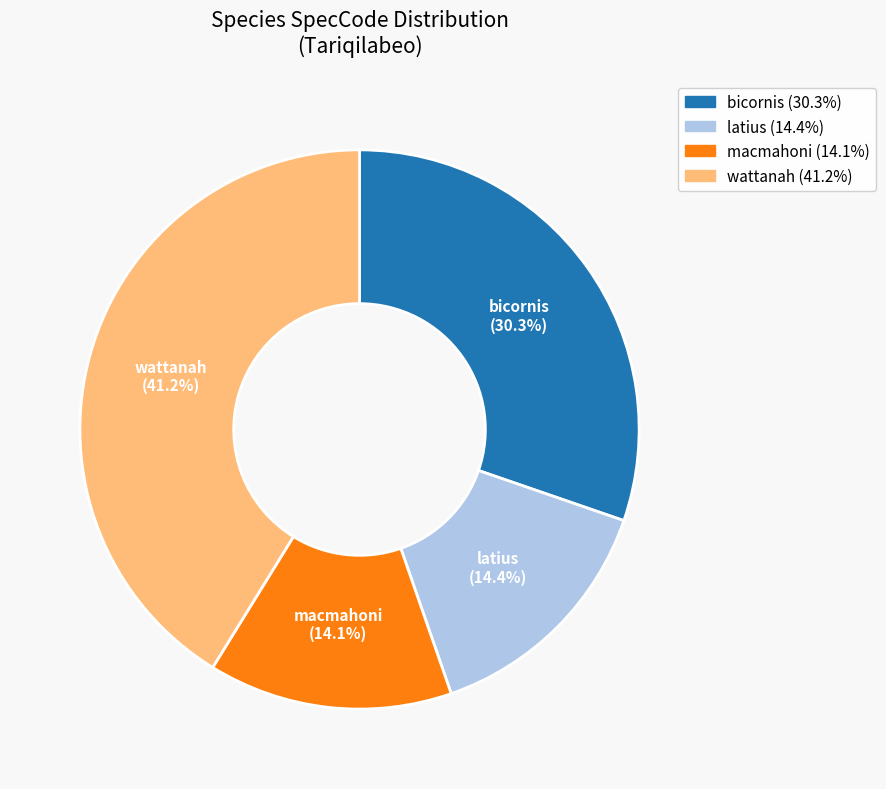

Is the sum of latius and bicornis greater than half?

No